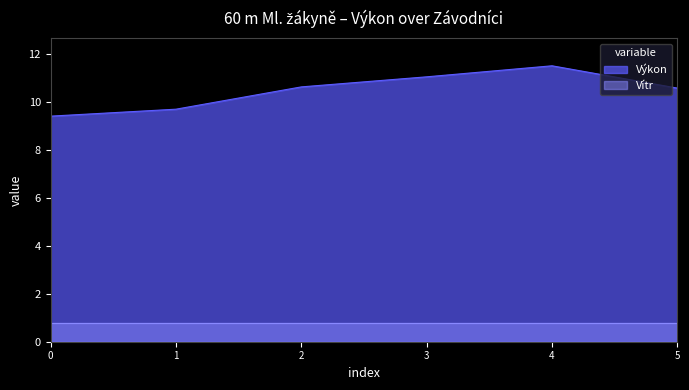

Rank the series at 0 from lowest to highest value.

Vítr, Výkon